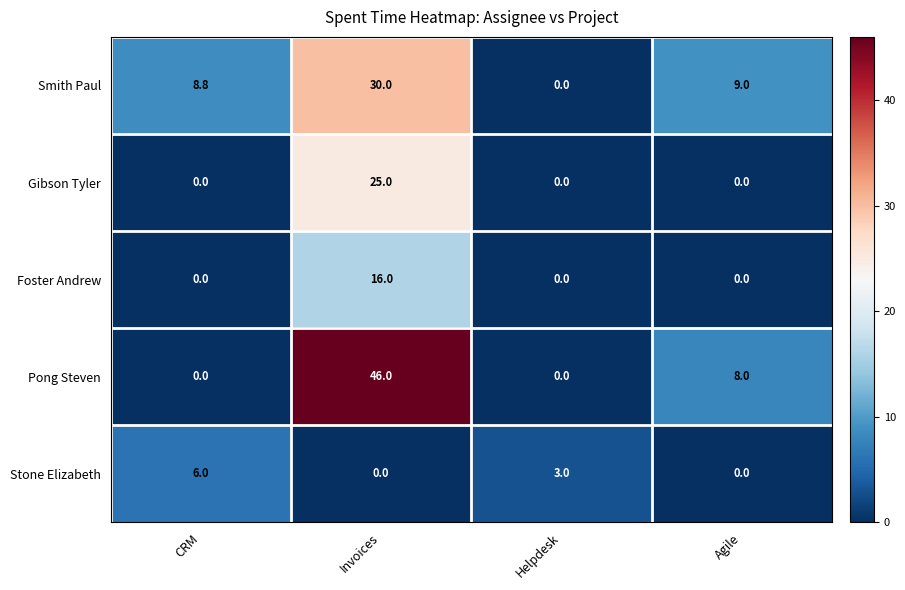

Reading left to right, what are all the values shown in this chart?

Smith Paul: CRM=8.8	Invoices=30.0	Helpdesk=0.0	Agile=9.0
Gibson Tyler: CRM=0.0	Invoices=25.0	Helpdesk=0.0	Agile=0.0
Foster Andrew: CRM=0.0	Invoices=16.0	Helpdesk=0.0	Agile=0.0
Pong Steven: CRM=0.0	Invoices=46.0	Helpdesk=0.0	Agile=8.0
Stone Elizabeth: CRM=6.0	Invoices=0.0	Helpdesk=3.0	Agile=0.0